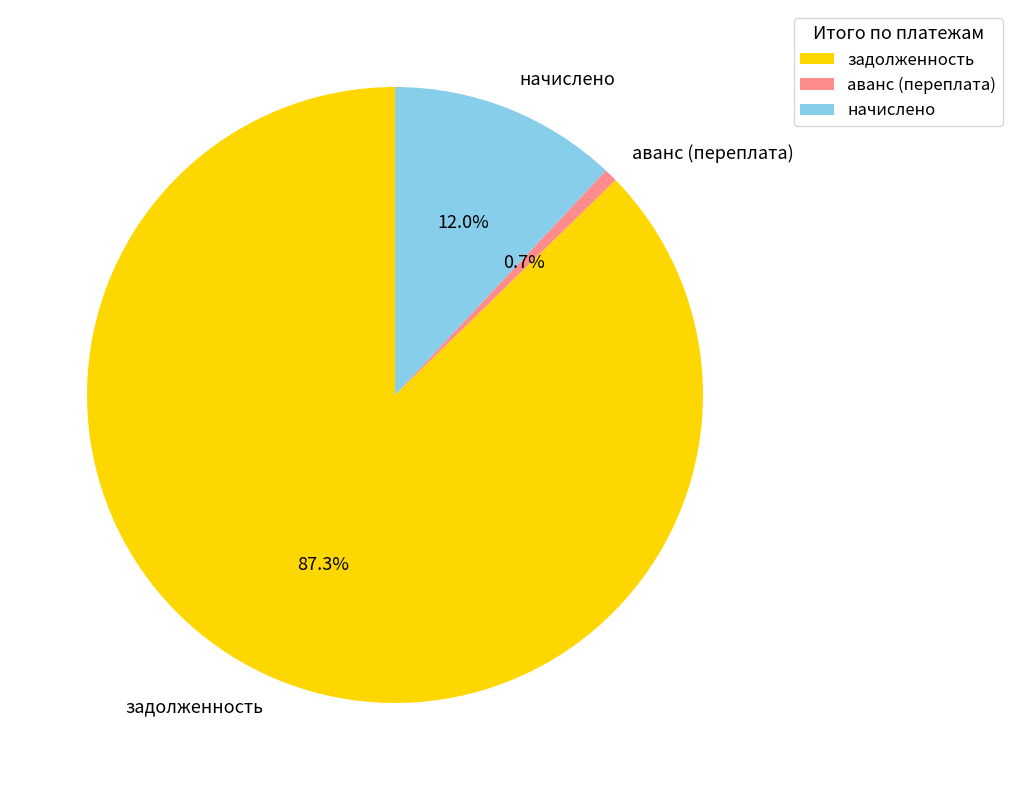

Approximately how many times larger is the value at задолженность compared to аванс (переплата)?

123.5